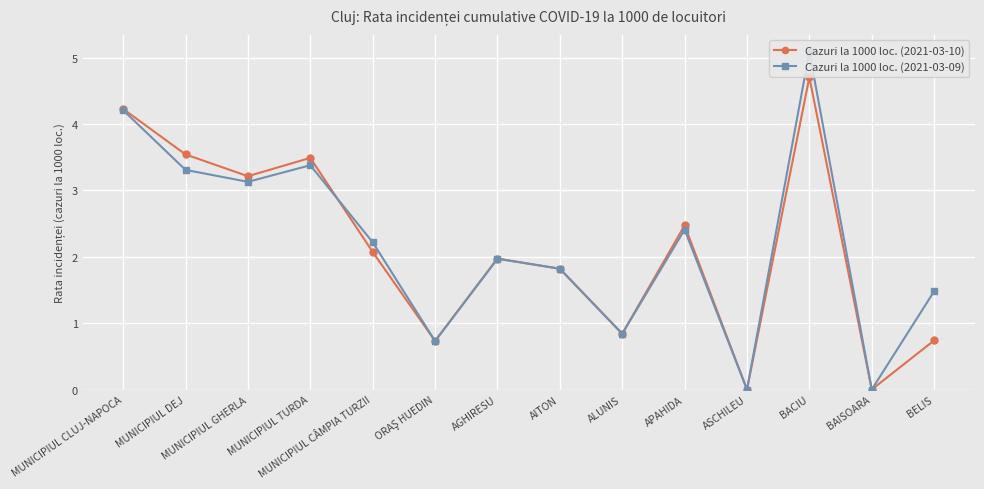

How many lines are shown in the chart?

2